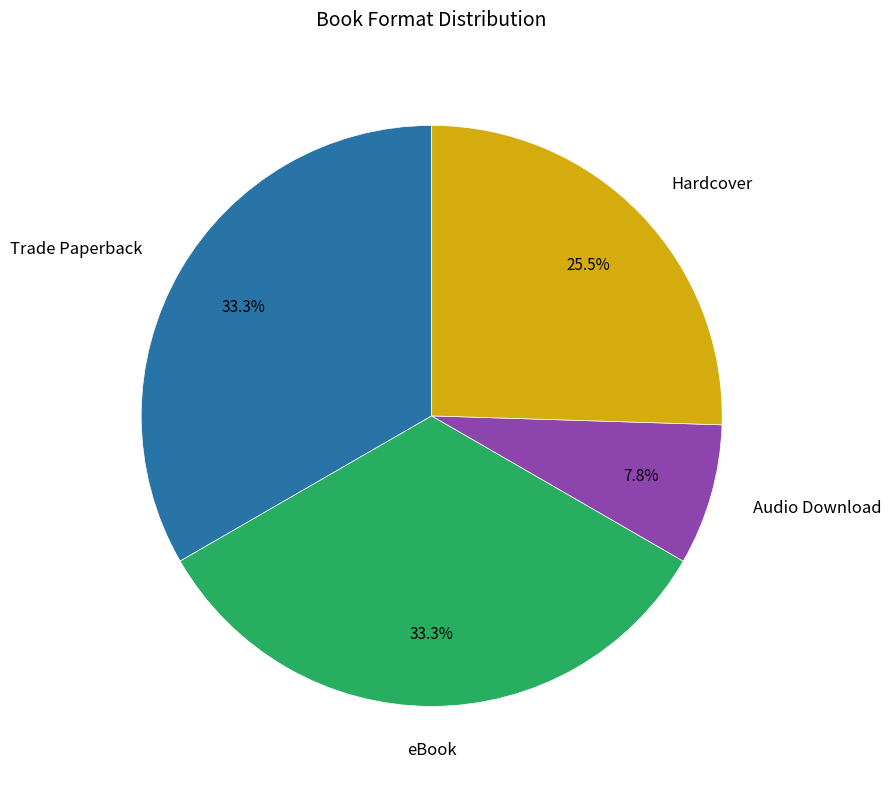

How many slices are in this pie chart?

4